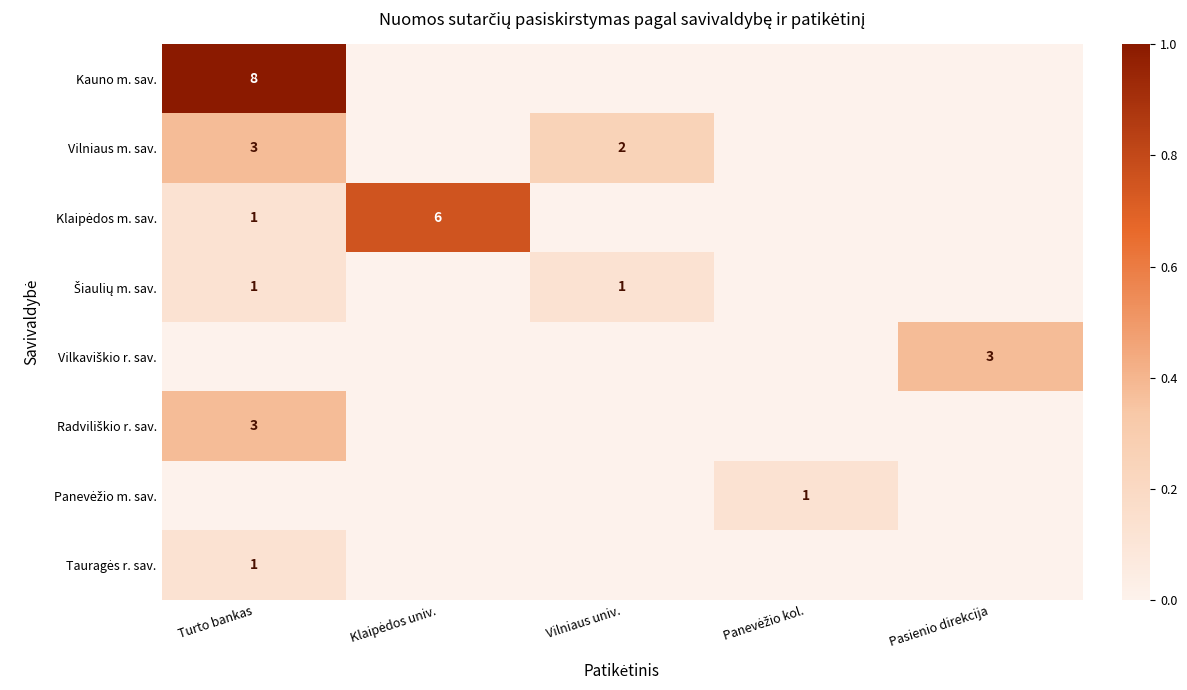

Between Turto bankas and Panevėžio kol., which is larger?

Turto bankas